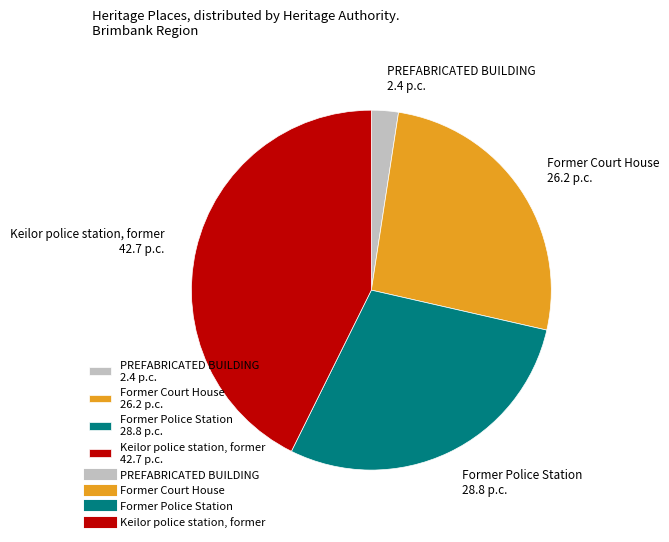

Do PREFABRICATED BUILDING and Keilor police station, former together represent more than half of the pie?

No